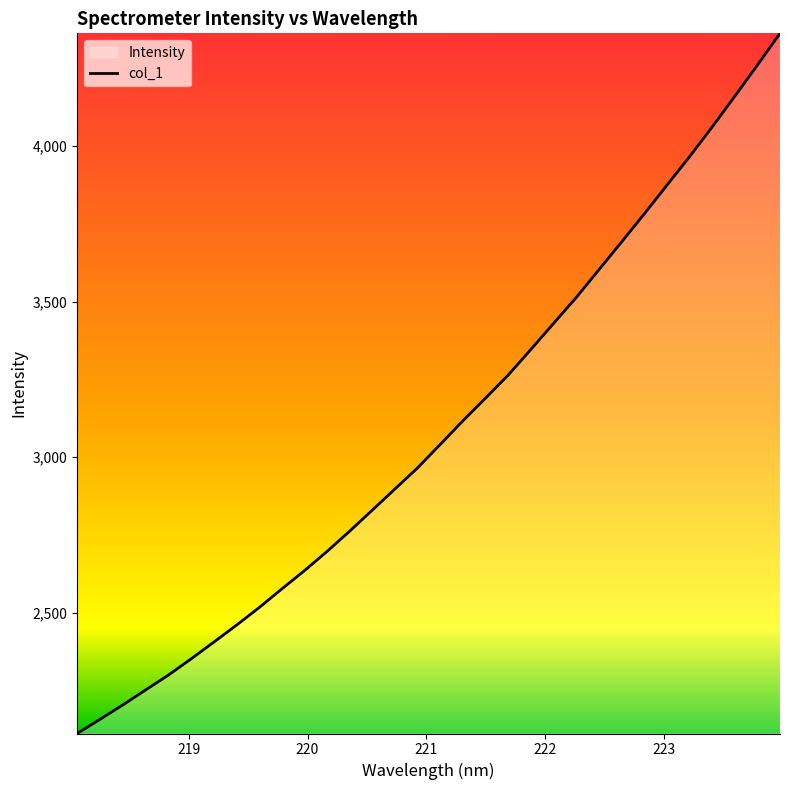

What is the smallest value displayed?

2111.2